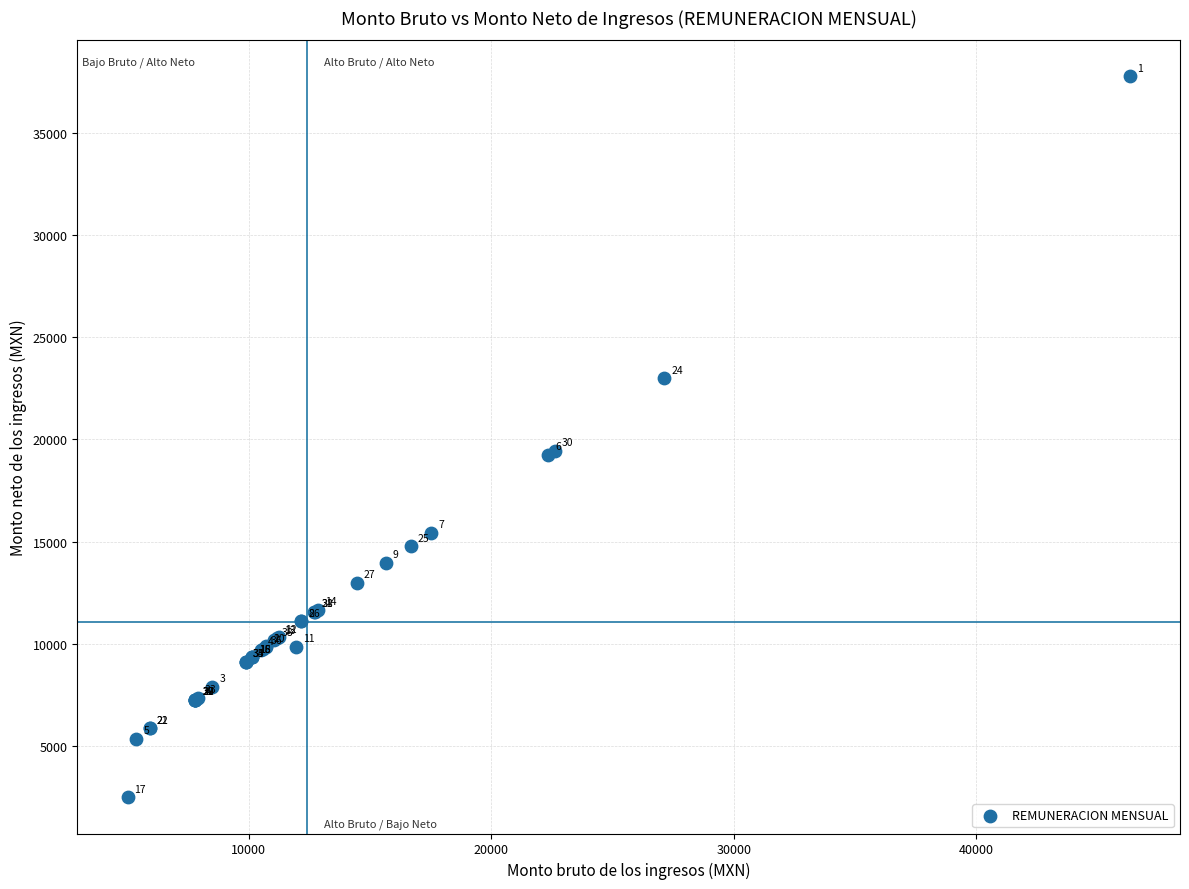

What Y value in the scatter plot is closest to 20120?

19450.2